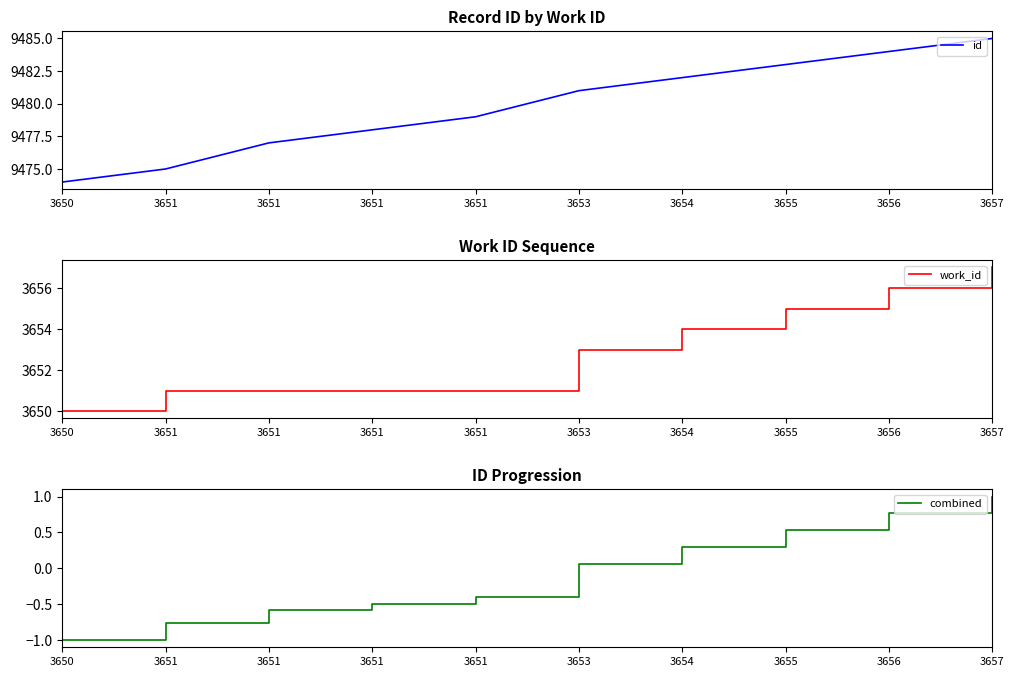

What is the total value across all series at 3651?

13125.2